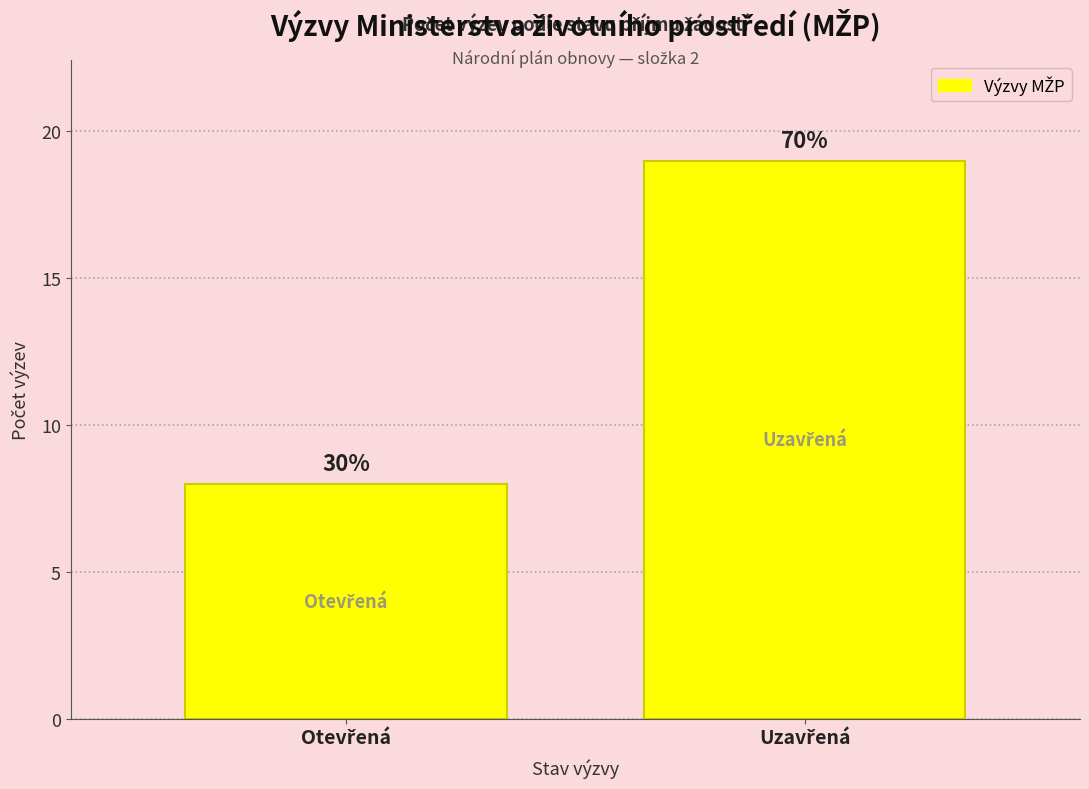

Does the chart contain any negative values?

No